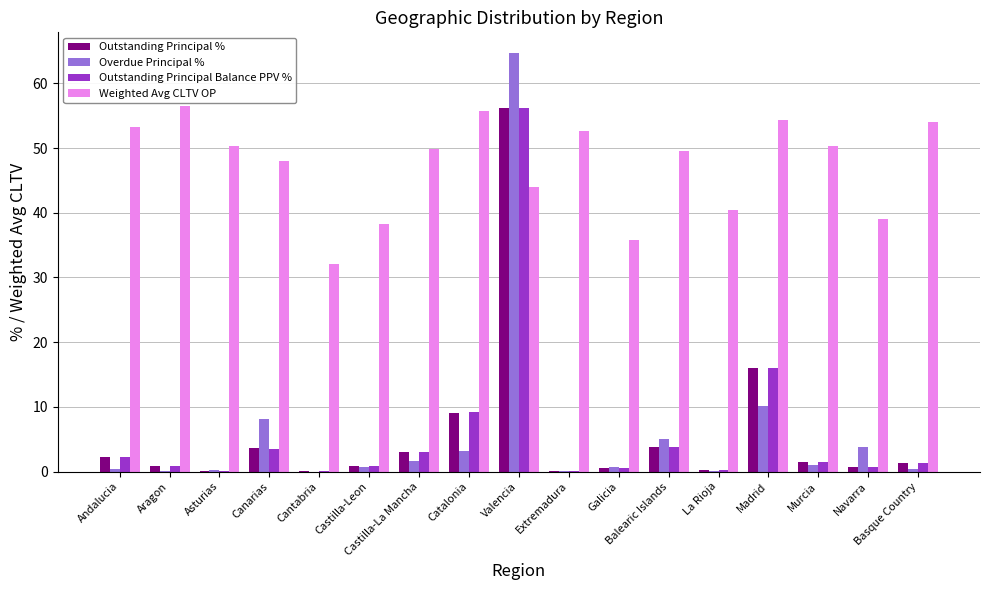

Between Asturias and Murcia, which series saw the biggest shift?

Outstanding Principal Balance PPV %